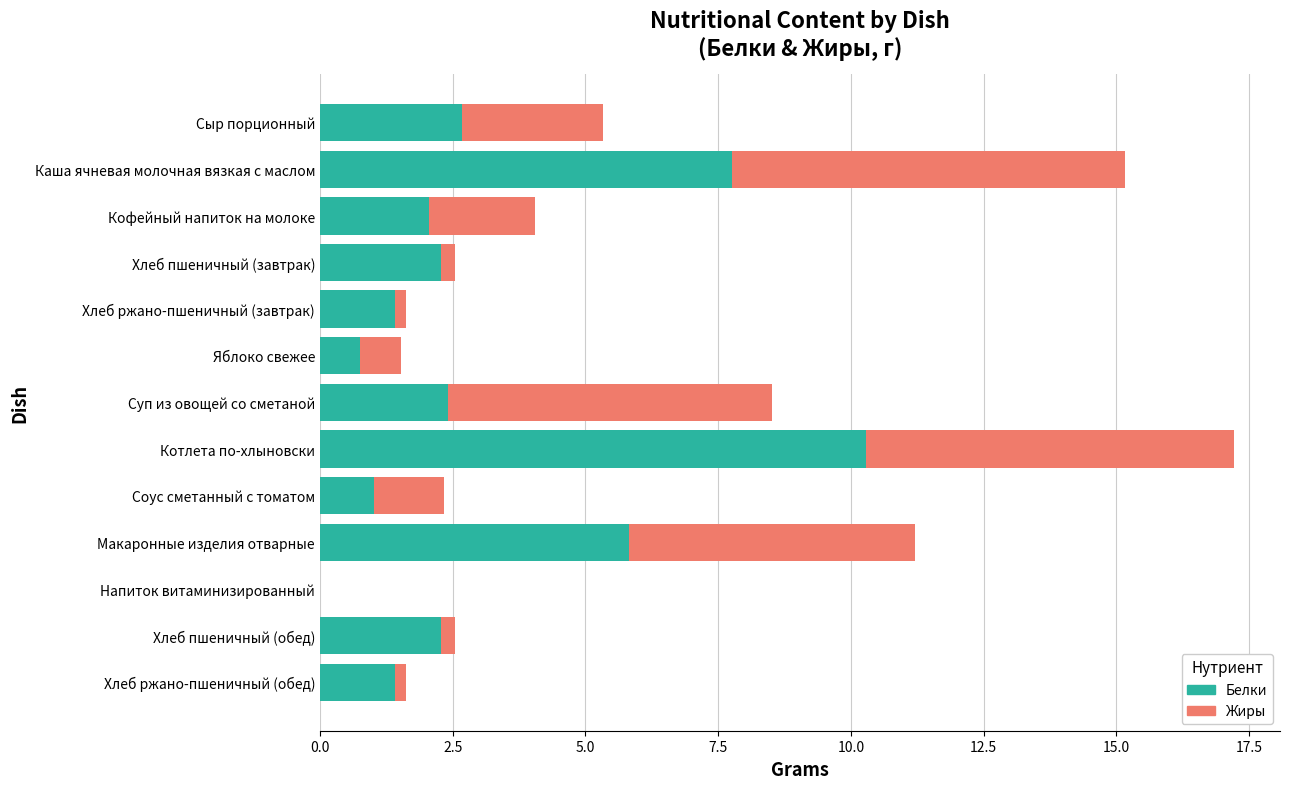

Where is Белки nearest to the value 5?

Макаронные изделия отварные